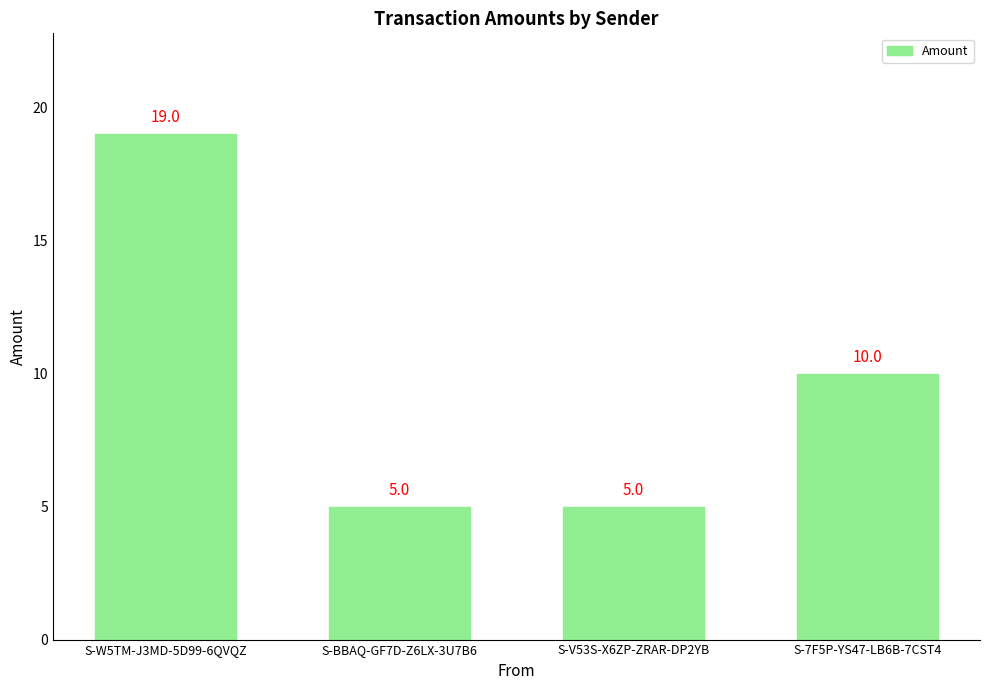

Count the values in the range 5 to 19.

4